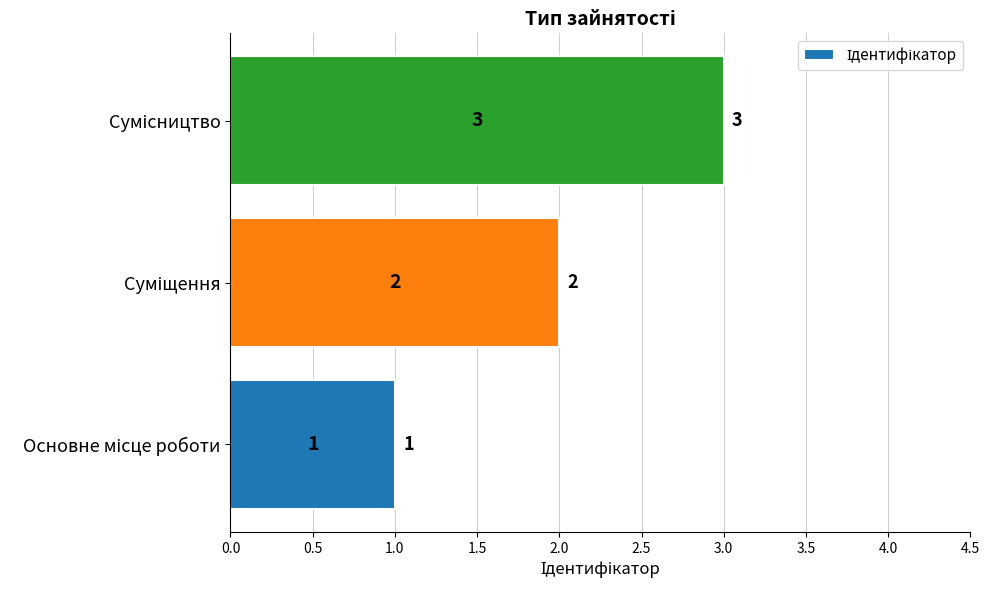

How many values are between 1 and 3?

3